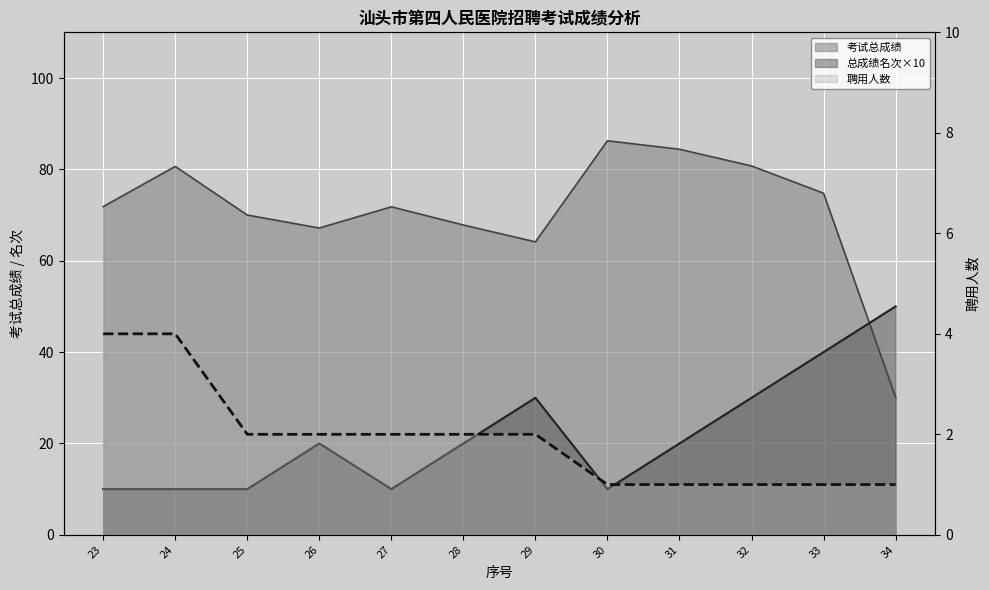

At which category is the sum across all series the highest?

33